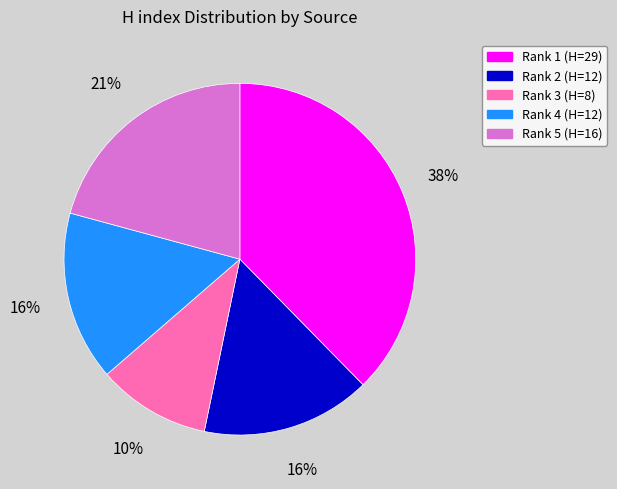

Is there any slice that represents more than half of the pie?

No